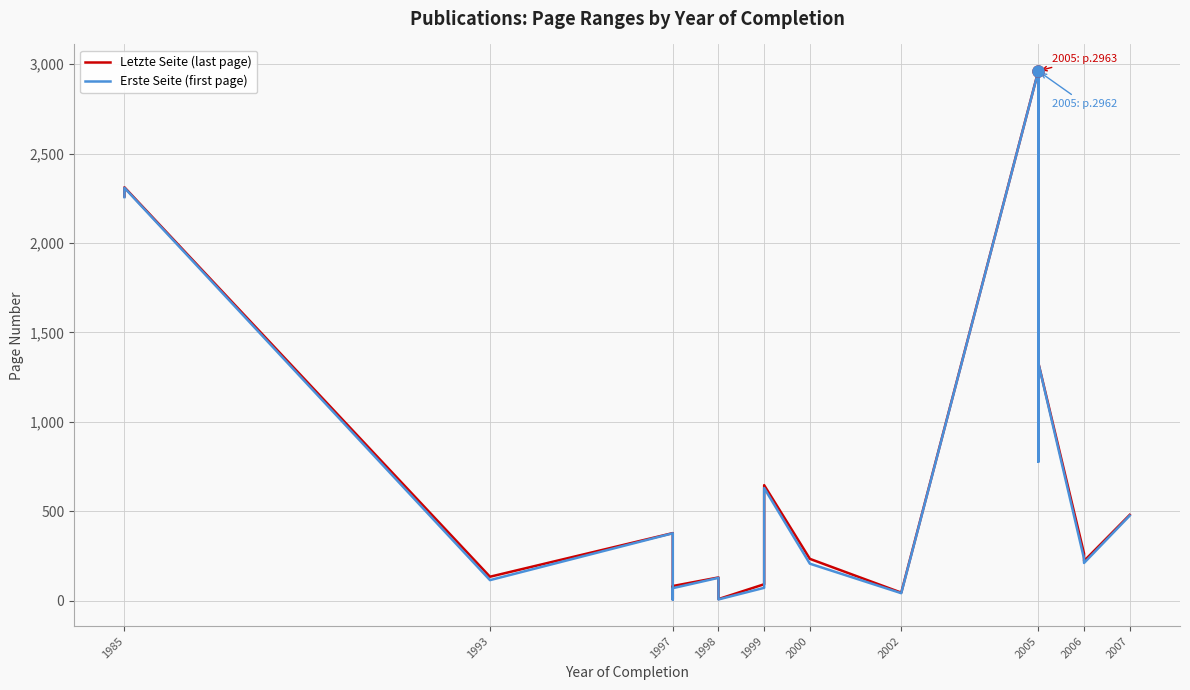

What are all the series names shown in the legend?

Letzte Seite (last page), Erste Seite (first page)